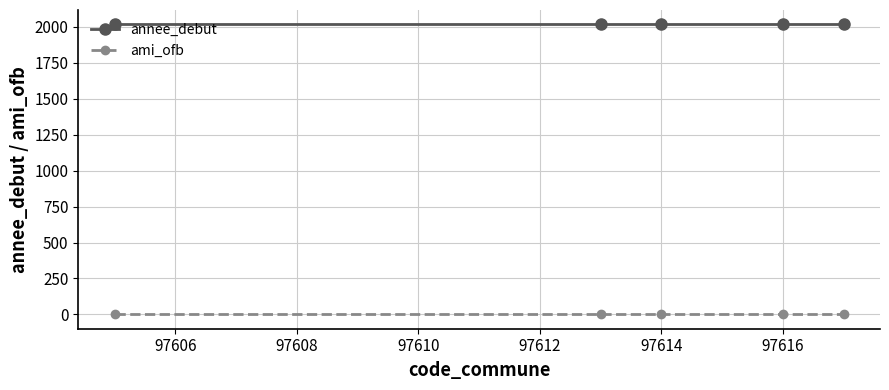

What are all the series names shown in the legend?

annee_debut, ami_ofb